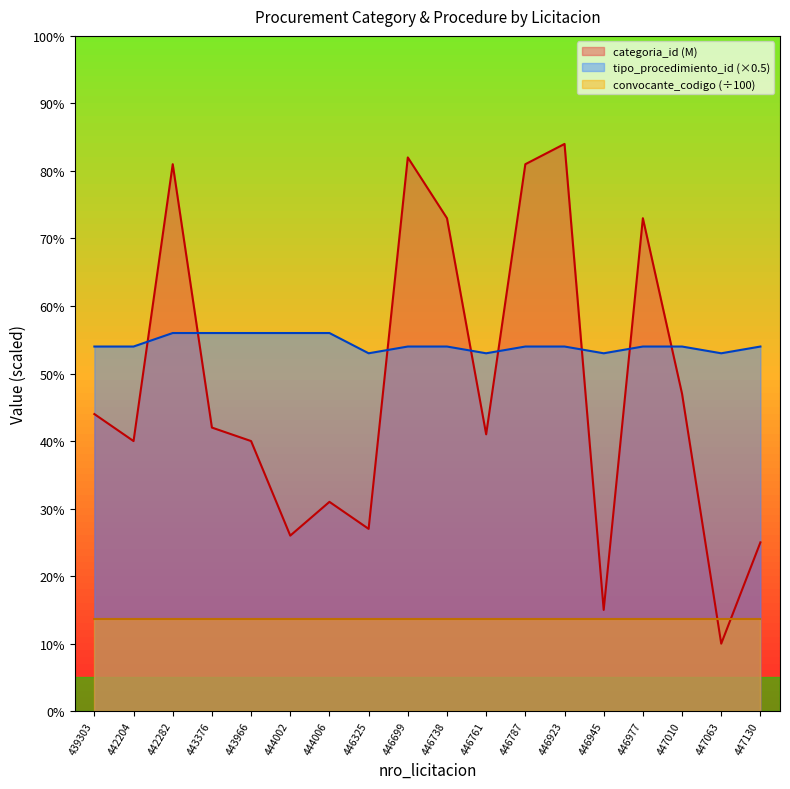

At which category does tipo_procedimiento_id reach its first local valley?

446325